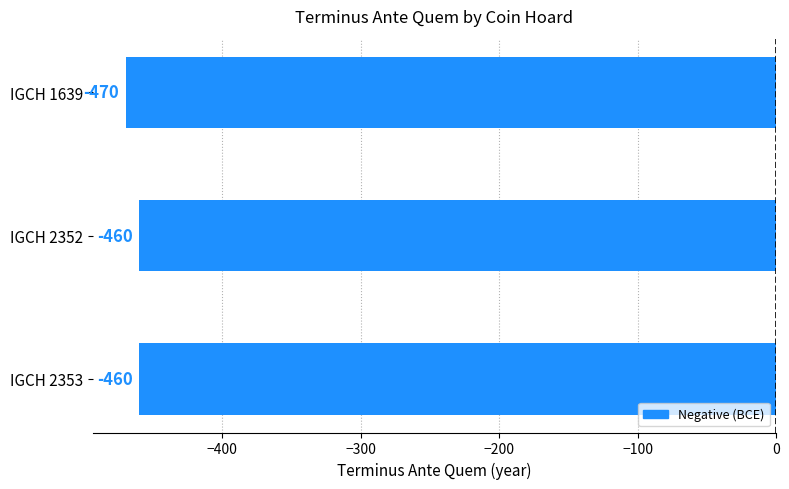

Count the number of data series in this chart.

1